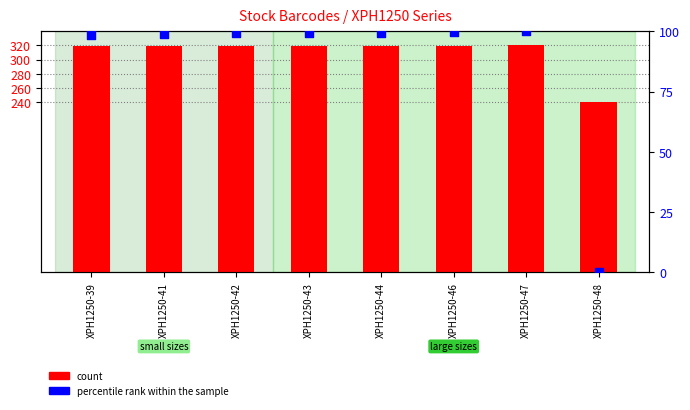

Which series has the largest total across all categories?

count